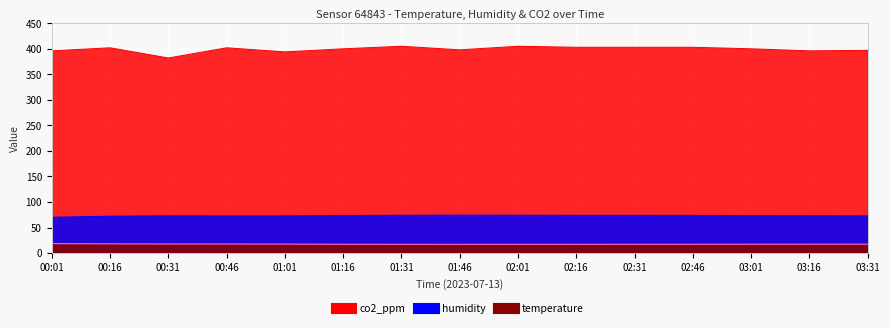

Where is the first local minimum for humidity?

00:46